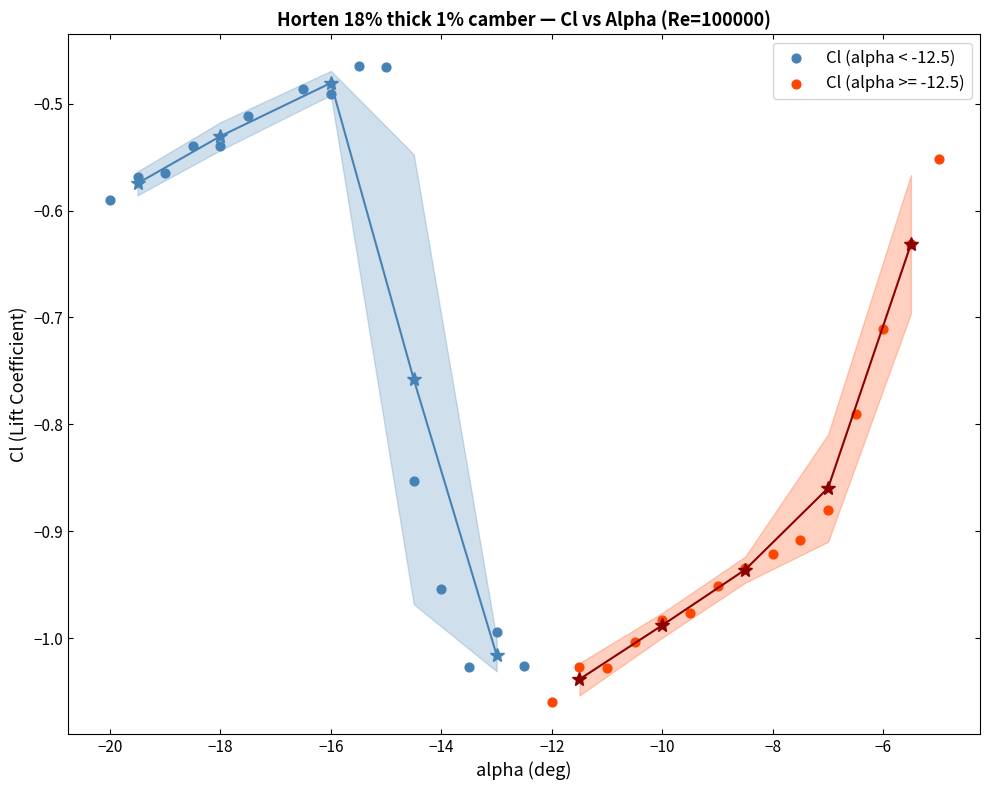

Which series reaches the maximum Y coordinate?

Cl (alpha < -12.5)